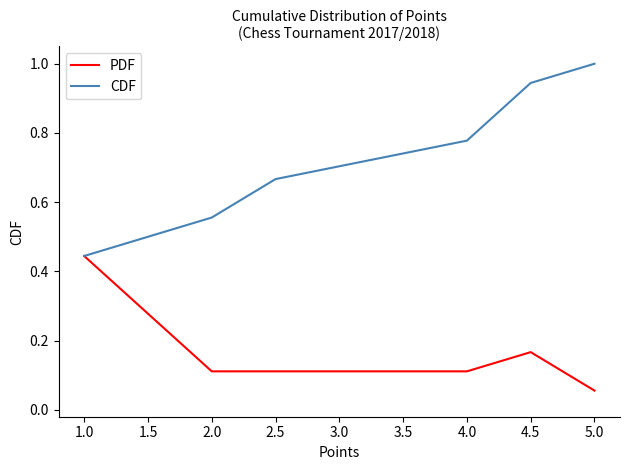

Rank the series by their average value, from highest to lowest.

CDF, PDF